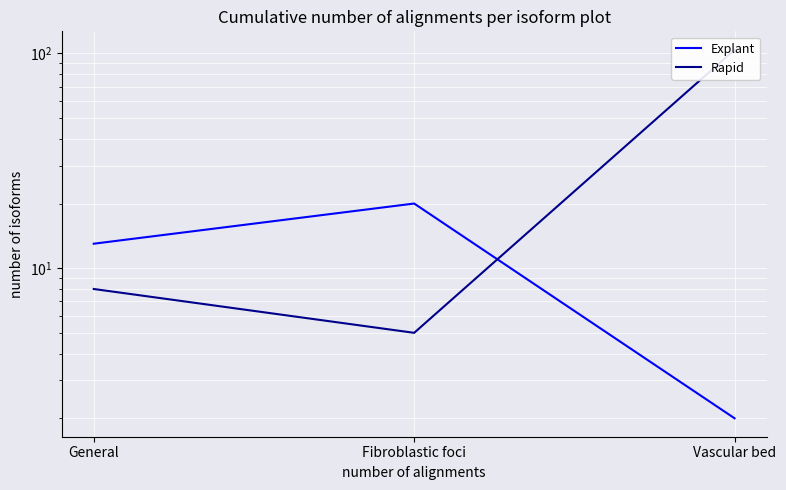

Which series has the widest spread of values?

Rapid